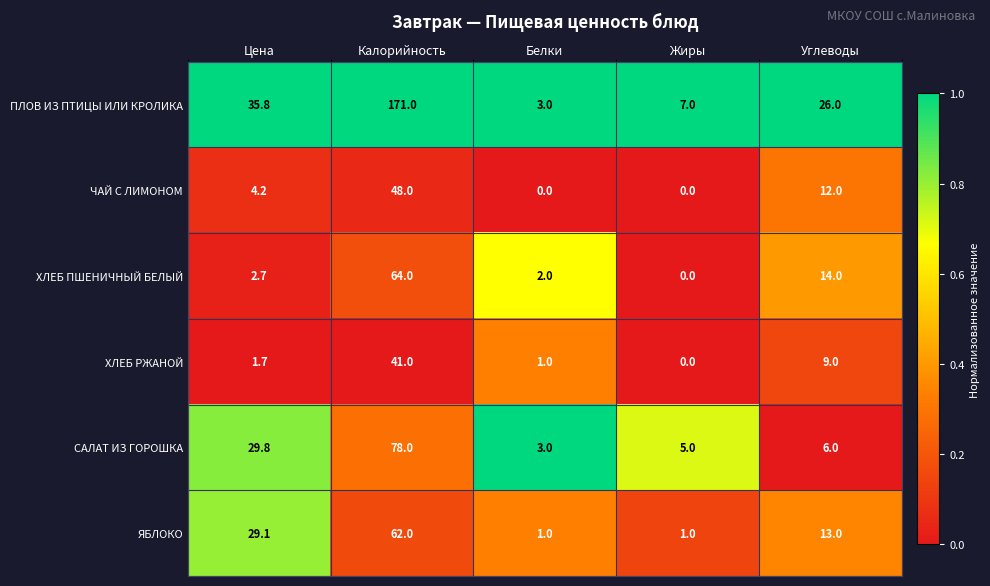

What is the difference between the maximum and minimum values in the ЯБЛОКО series?

61.0